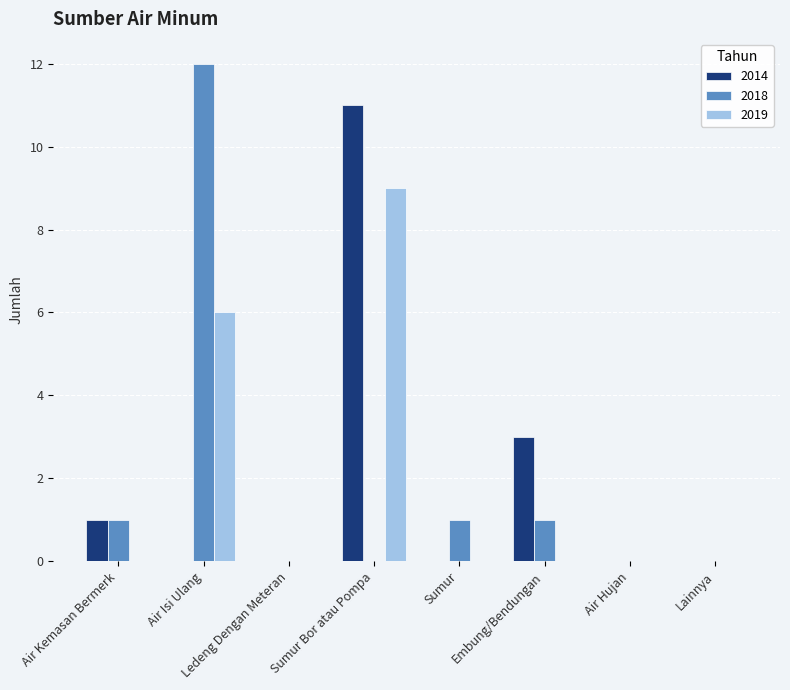

Which series has the largest range (max minus min)?

2018